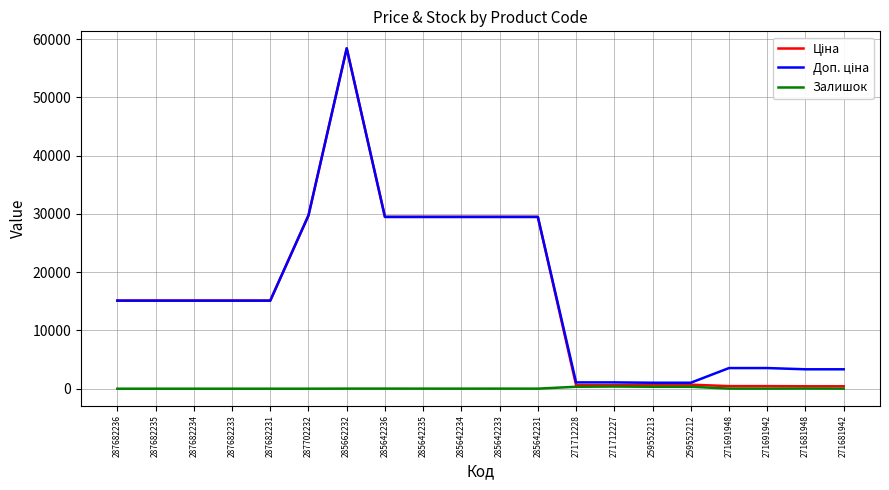

Which category has the highest value across all series?

285662232